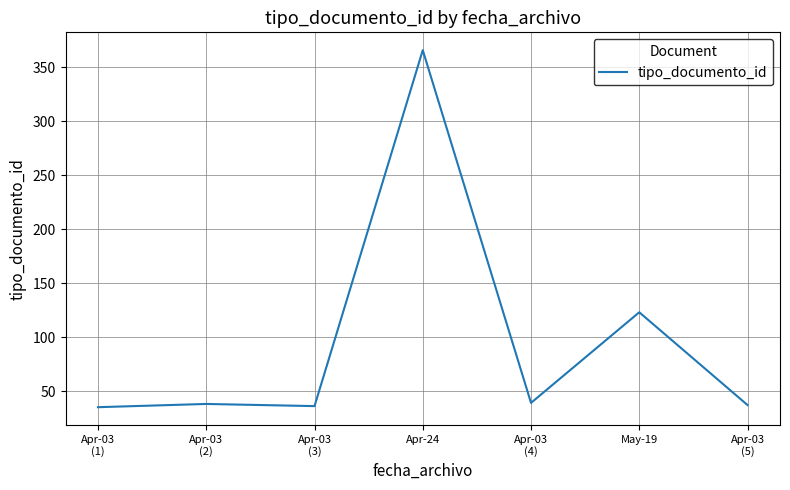

Which label corresponds to the largest value in the chart?

Apr-24